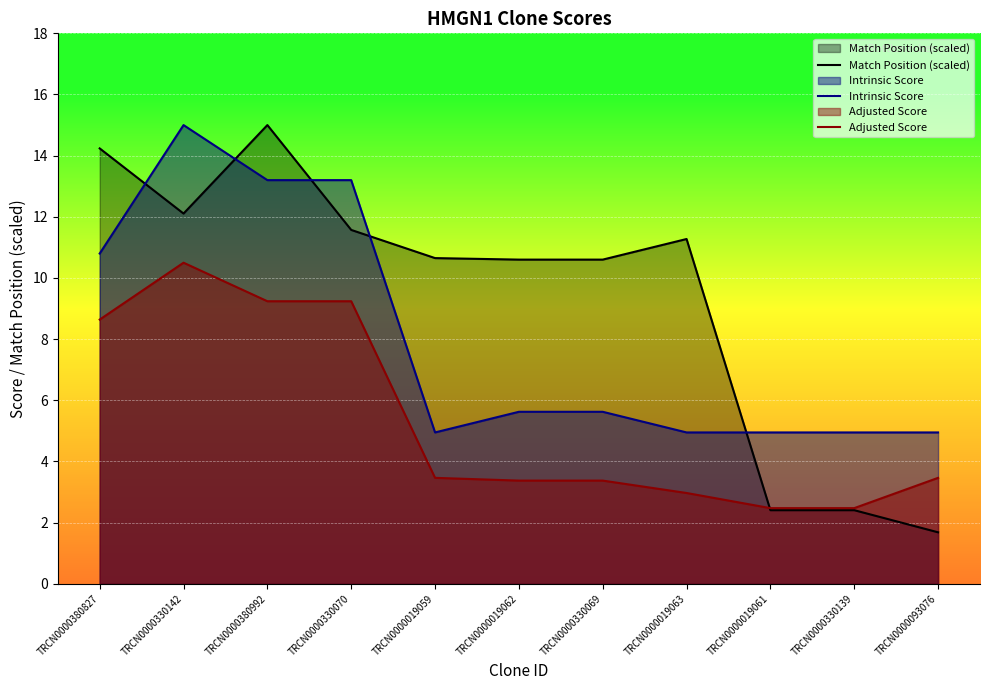

How many series are shown in this chart?

3